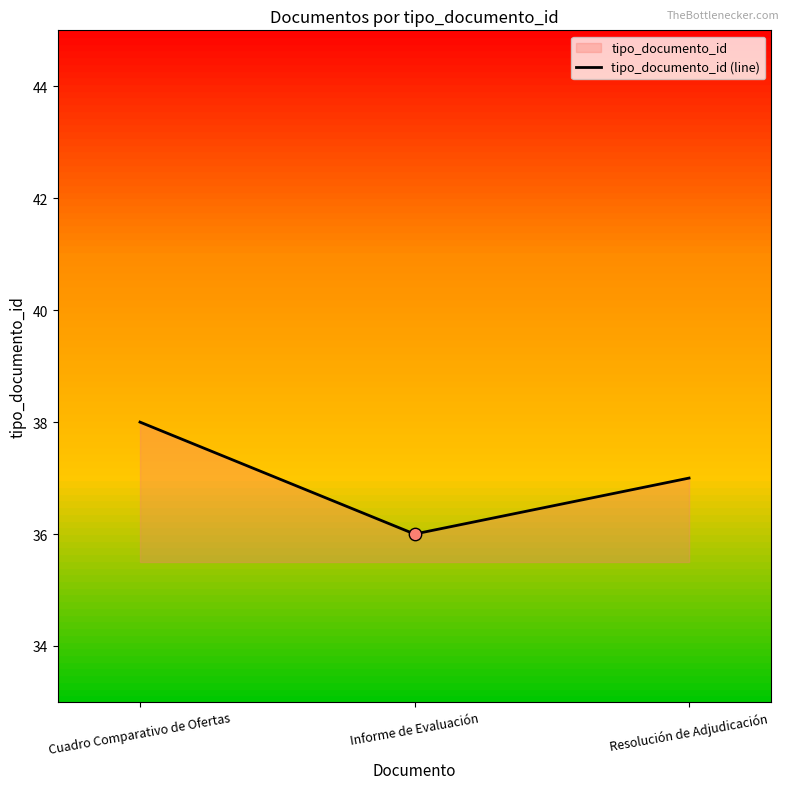

What is the change in value from Cuadro Comparativo de Ofertas to Informe de Evaluación?

-2